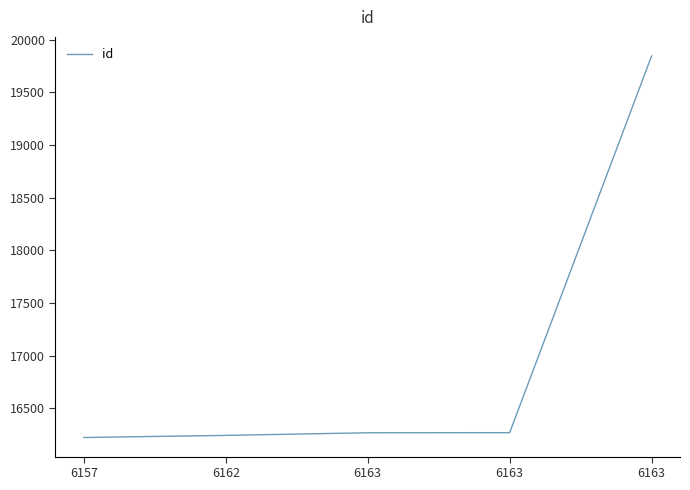

Reading right to left, what are all the values shown in this chart?

19846	16267	16266	16241	16221